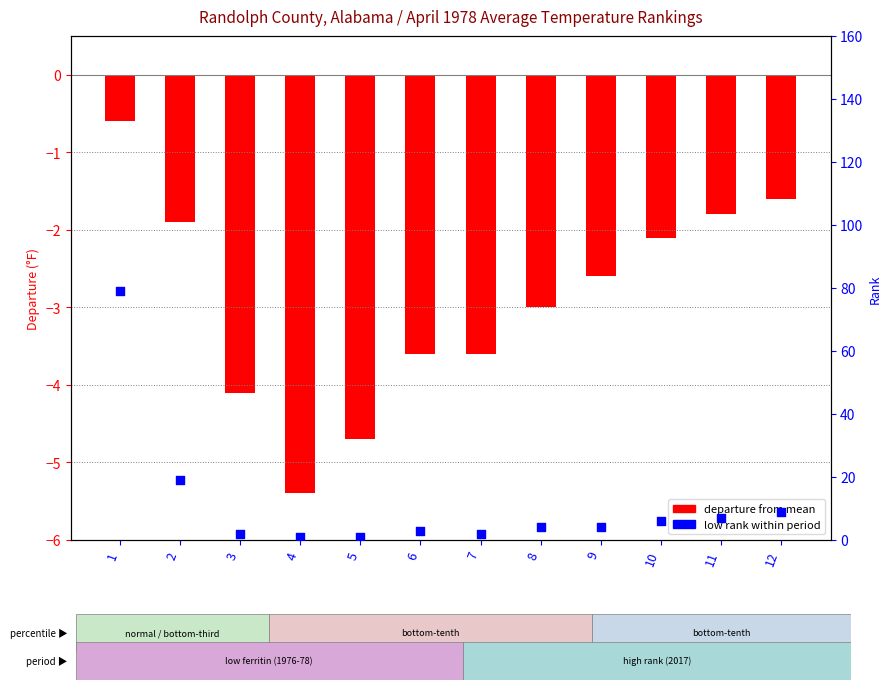

At which category is the sum across all series the highest?

1